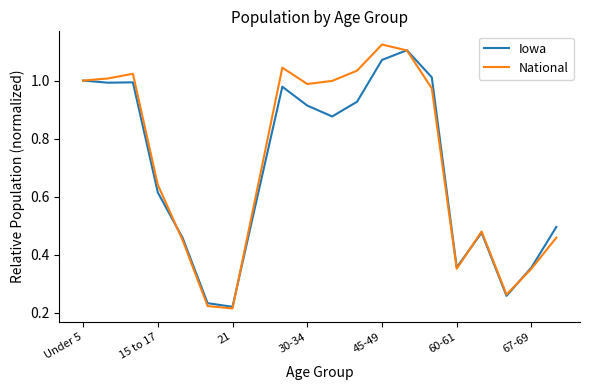

What are all the series names shown in the legend?

Iowa, National